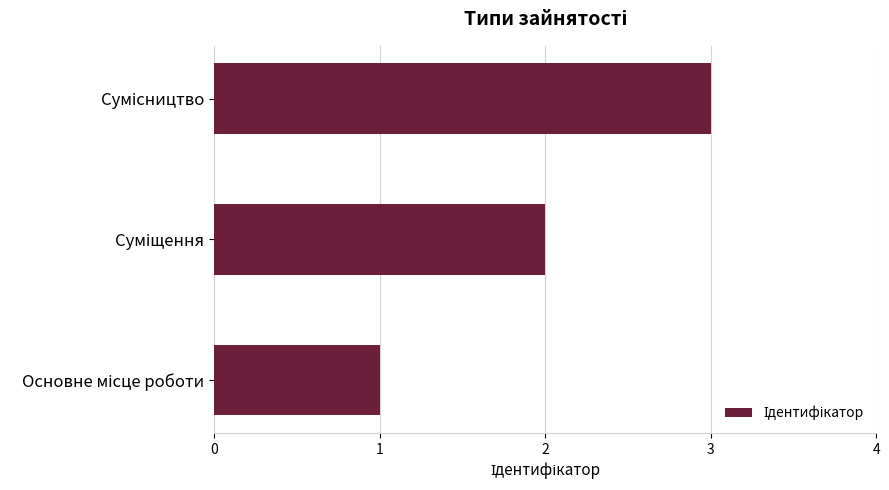

What is the maximum value shown in the chart?

3